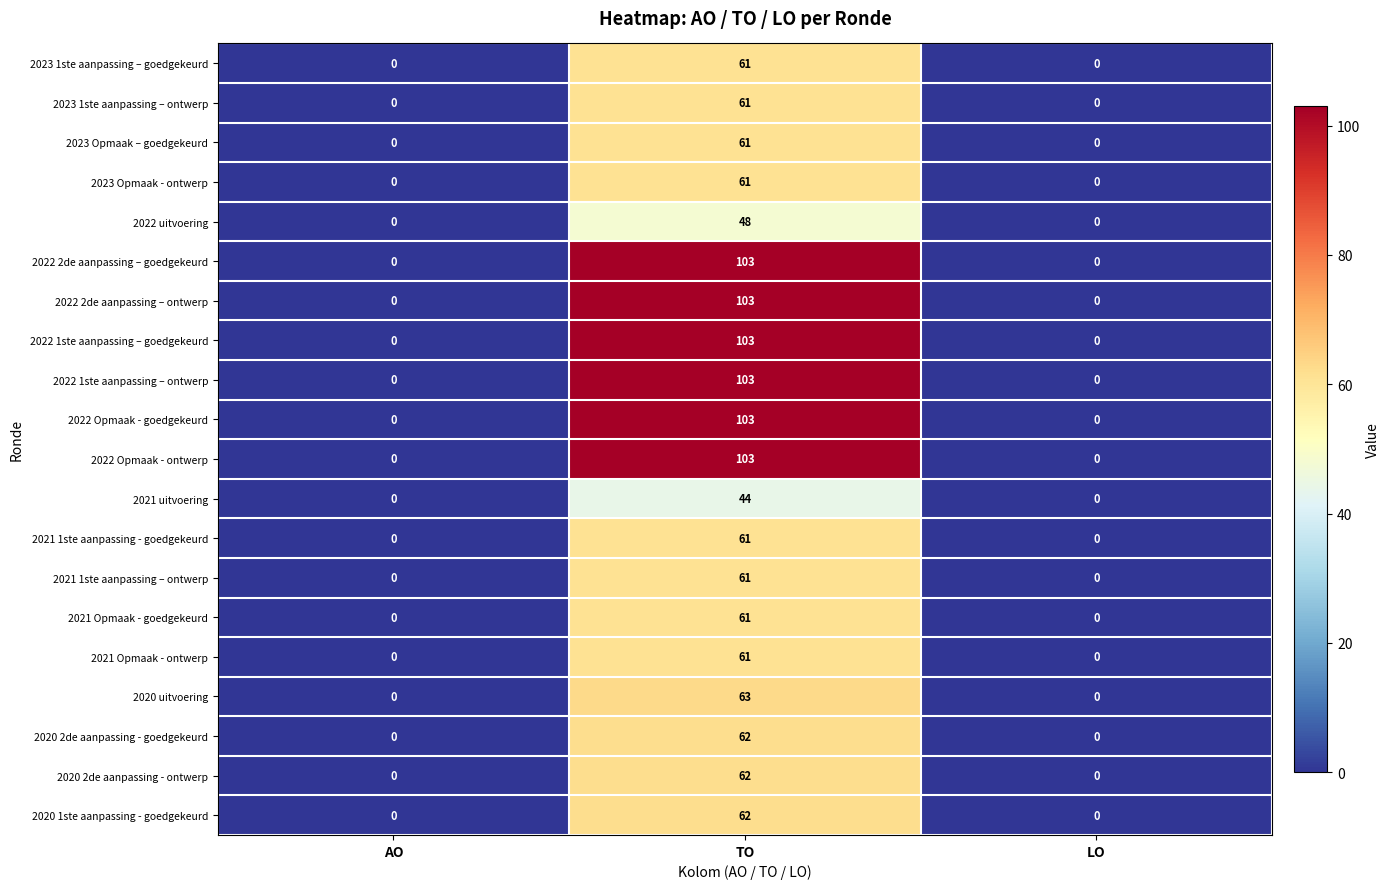

What is the average value of the 2020 2de aanpassing - ontwerp series?

21